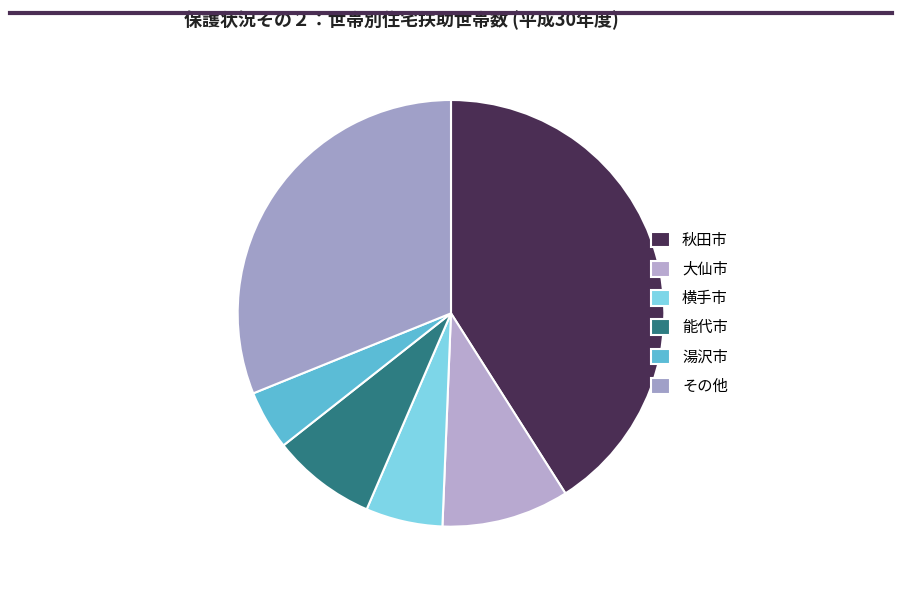

How many slices are in this pie chart?

6